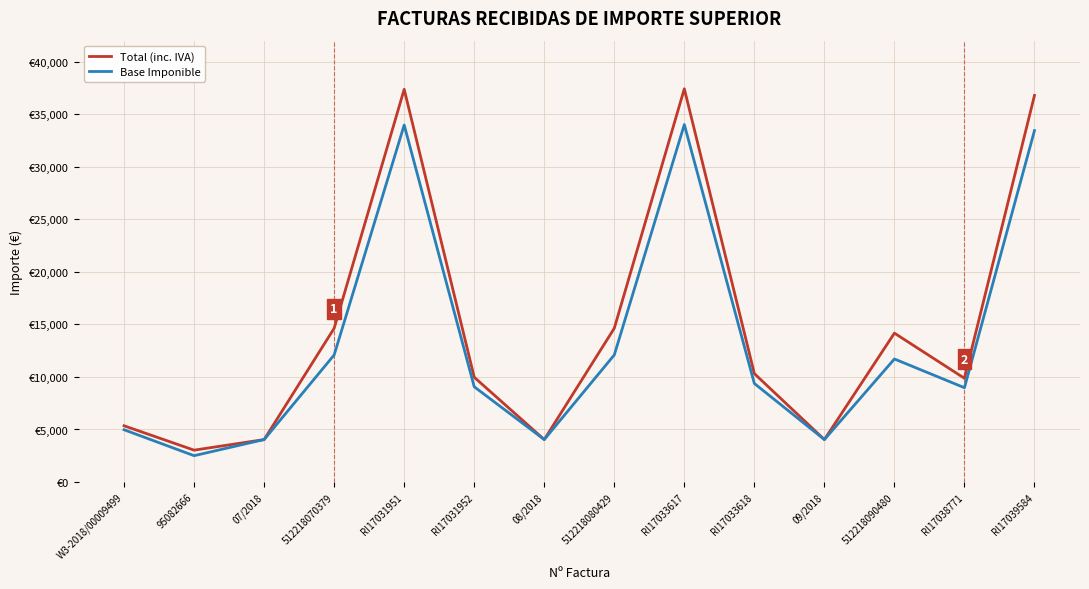

What is the difference between the maximum and second lowest values in the Total (inc. IVA) series?

33376.2